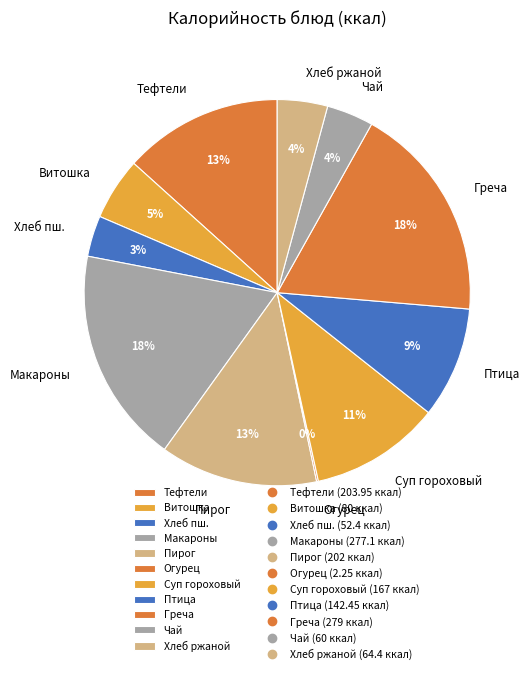

To the nearest percent, what is the average slice percentage?

9%